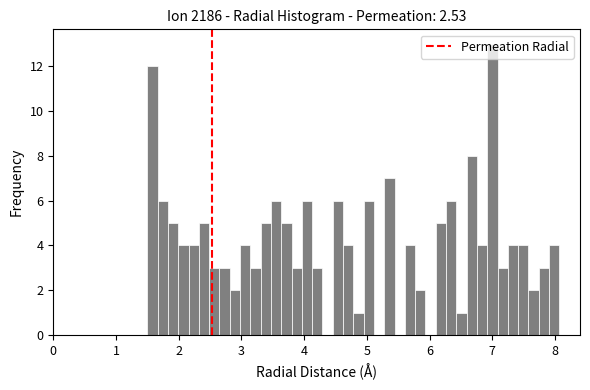

Around what value on the x-axis is the tallest bar? Give the approximate position of its centre, as read against the axis.

7.0